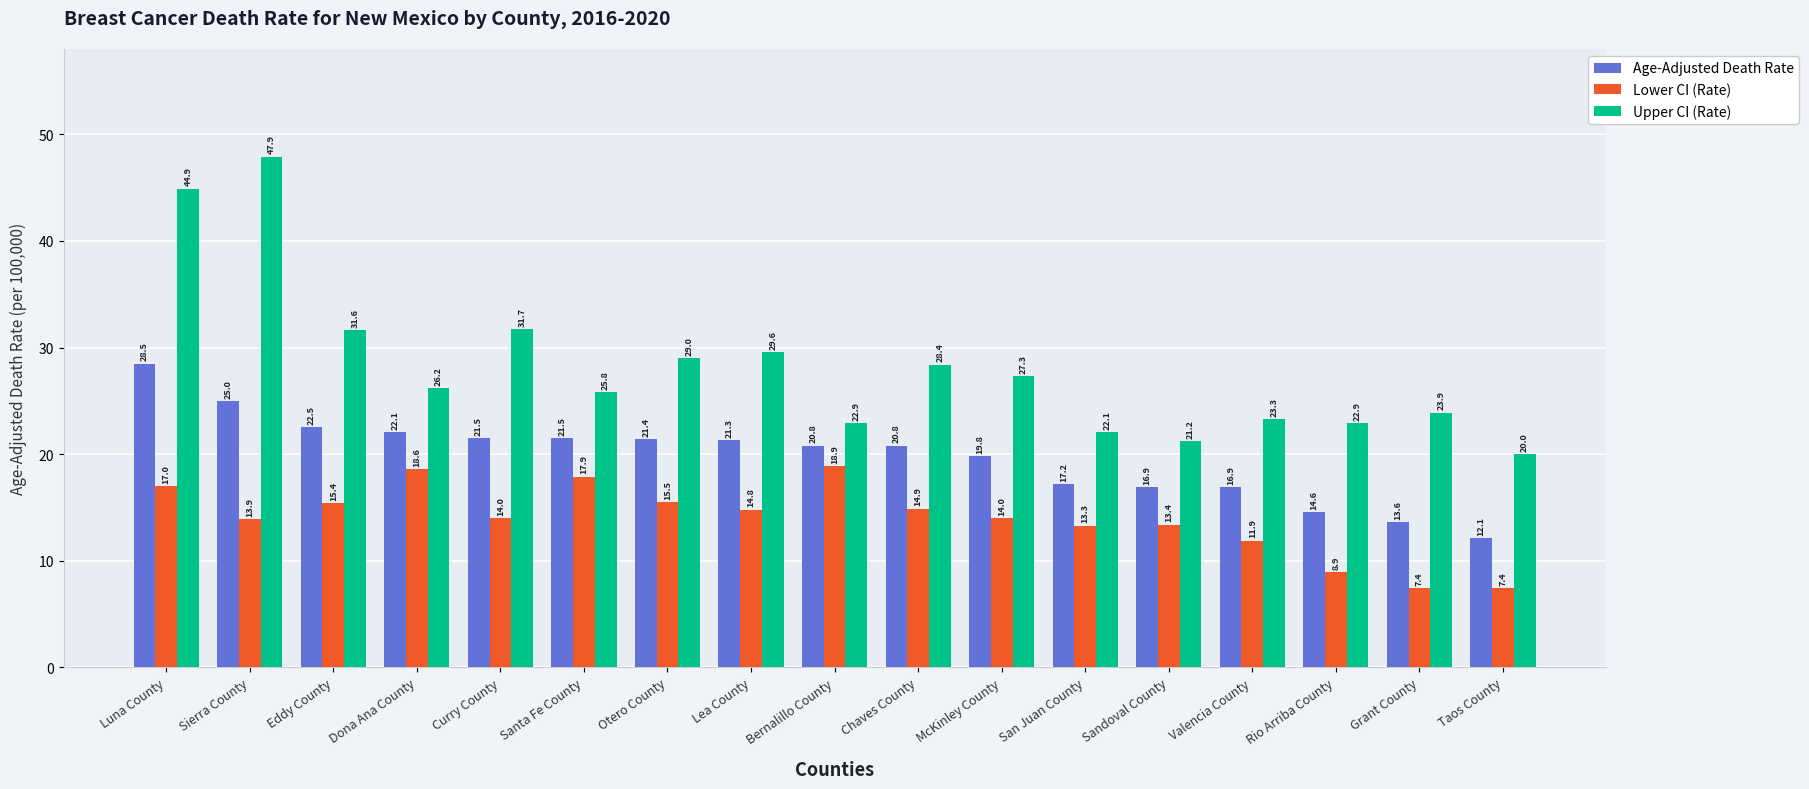

Reading right to left, extract all data points from this chart.

Age-Adjusted Death Rate: 12.1	13.6	14.6	16.9	16.9	17.2	19.8	20.8	20.8	21.3	21.4	21.5	21.5	22.1	22.5	25.0	28.5
Lower CI (Rate): 7.4	7.4	8.9	11.9	13.4	13.3	14.0	14.9	18.9	14.8	15.5	17.9	14.0	18.6	15.4	13.9	17.0
Upper CI (Rate): 20.0	23.9	22.9	23.3	21.2	22.1	27.3	28.4	22.9	29.6	29.0	25.8	31.7	26.2	31.6	47.9	44.9